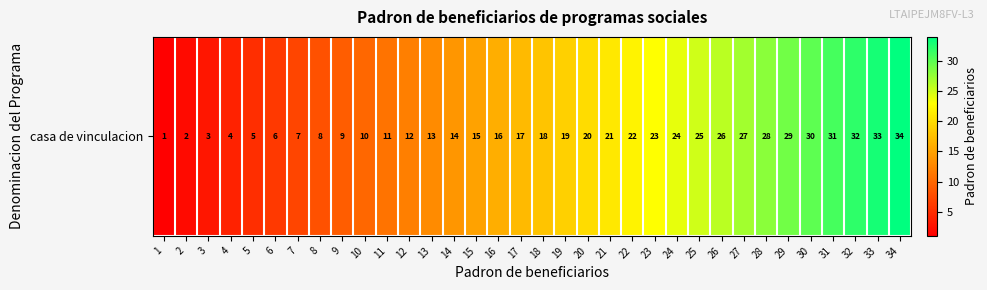

True or false: the data shows 33 at 33.

True